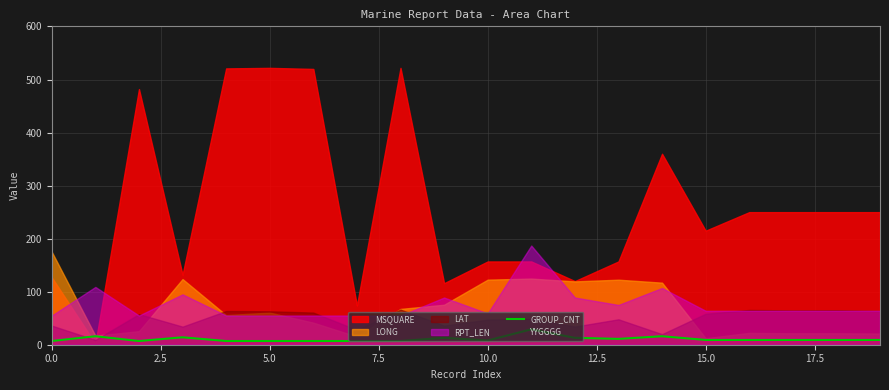

What is the label of the 11th point from the left?

10